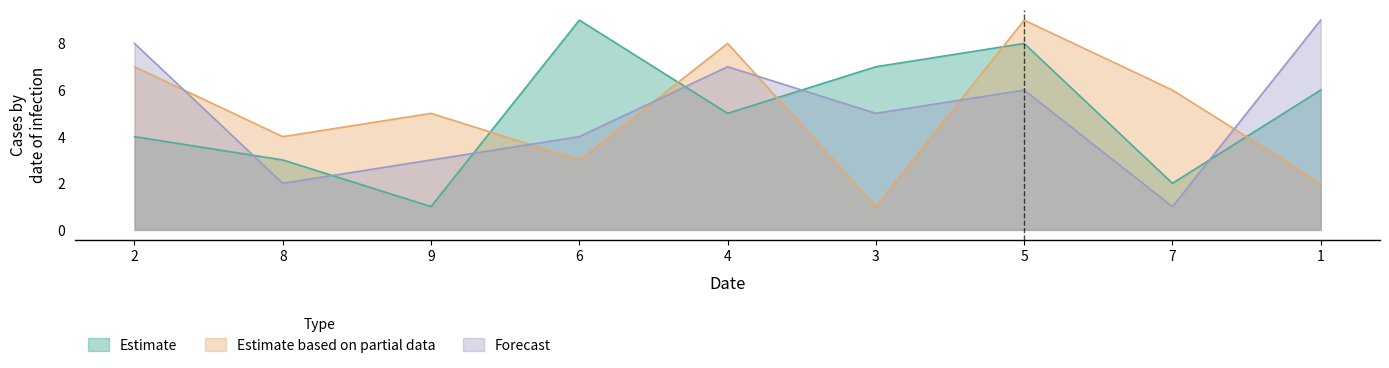

What is the maximum value shown in the chart?

9